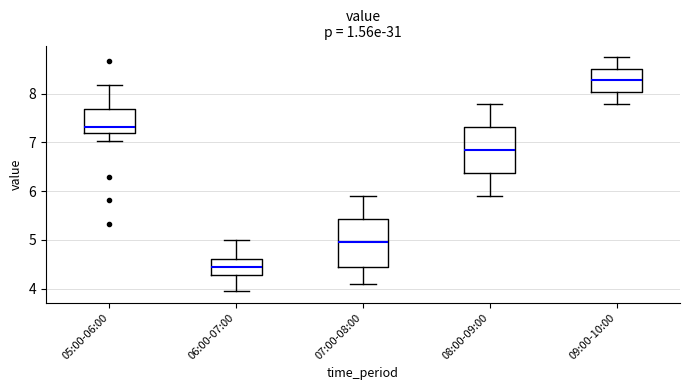

Where is the upper edge of the box for 09:00-10:00 on the y-axis? The values are not printed on the chart, so give them approximately, as read against the axis.

8.5